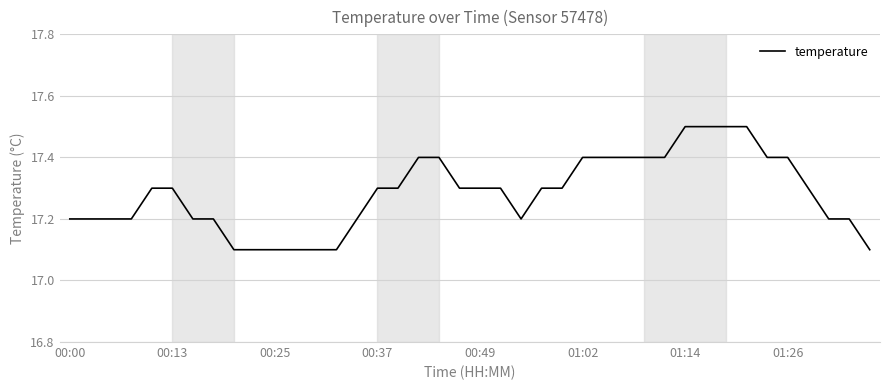

What is the difference between the maximum and minimum values?

0.4